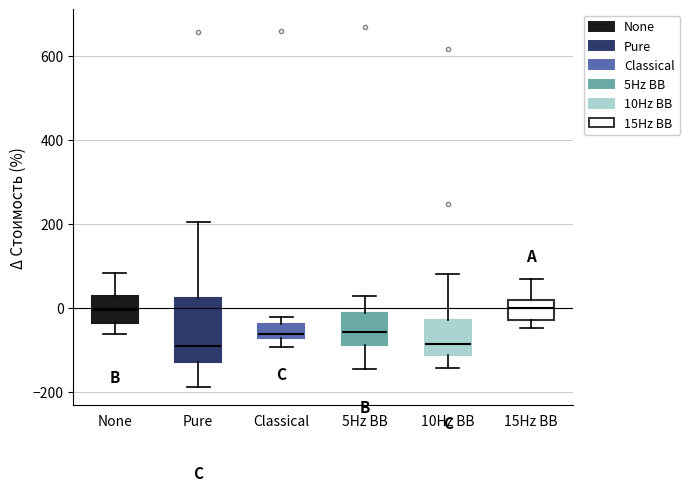

Which box is the tallest, from its lower edge to its upper edge?

Pure